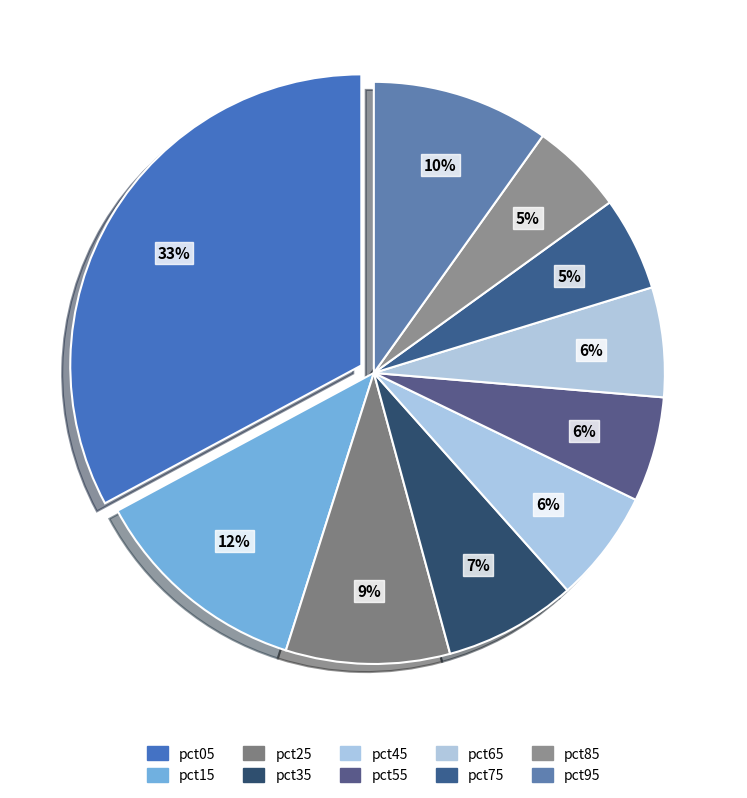

True or false: pct25 accounts for 2% of the total.

False